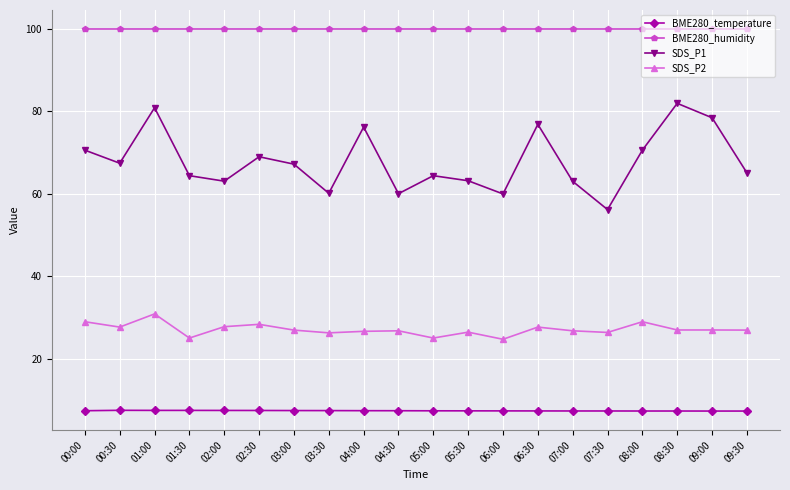

Rank the series by their average value, from lowest to highest.

BME280_temperature, SDS_P2, SDS_P1, BME280_humidity